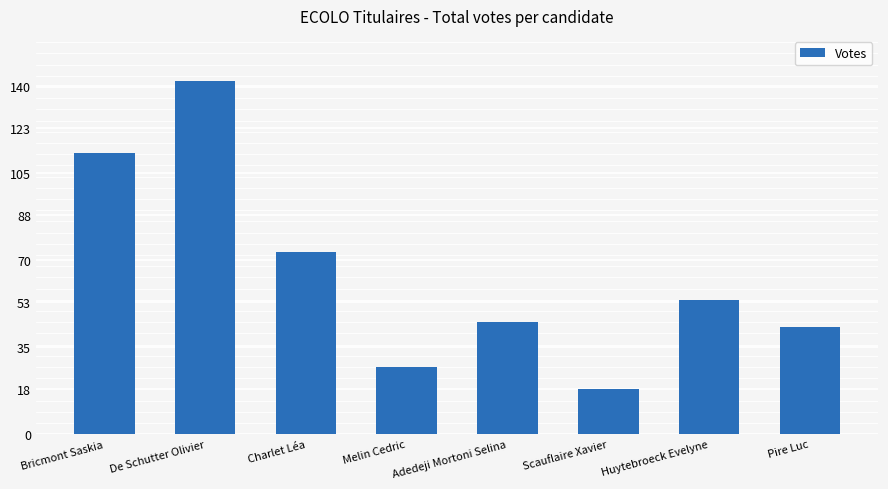

Reading left to right, what are all the values shown in this chart?

113	142	73	27	45	18	54	43